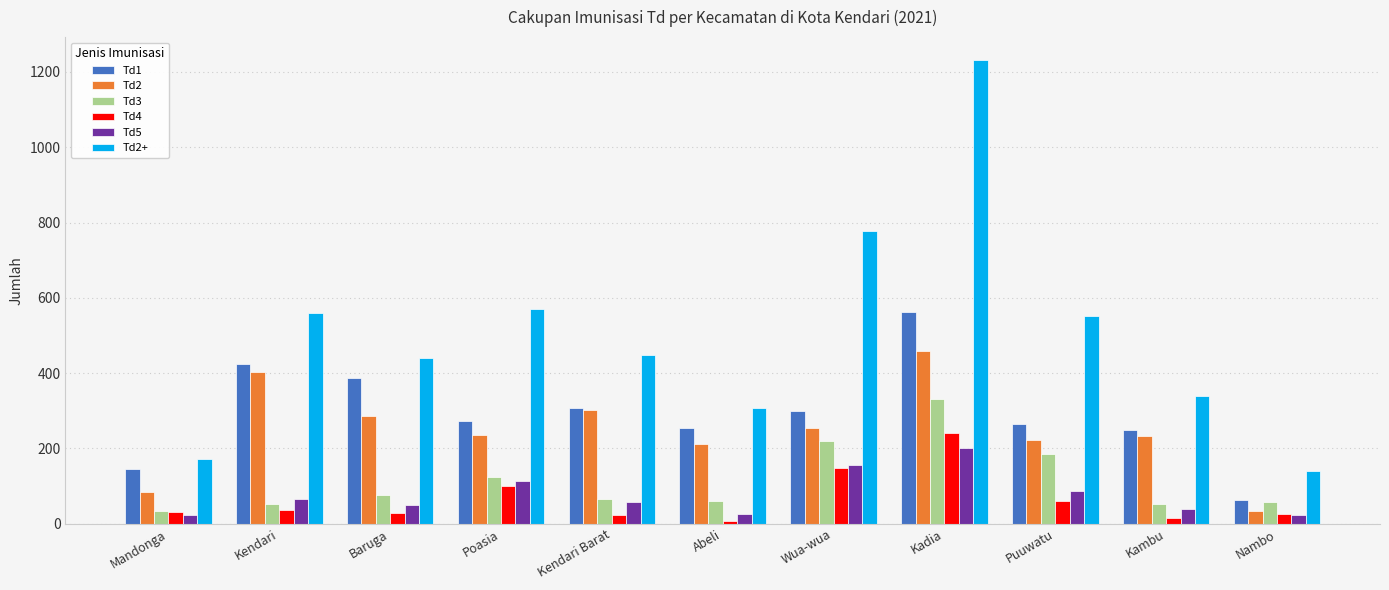

How many groups of bars are there?

11